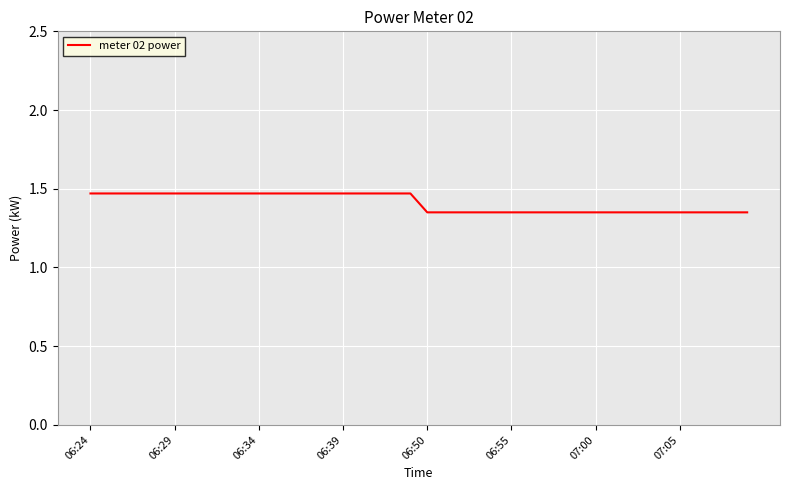

What is the difference between the second highest and minimum values?

0.1